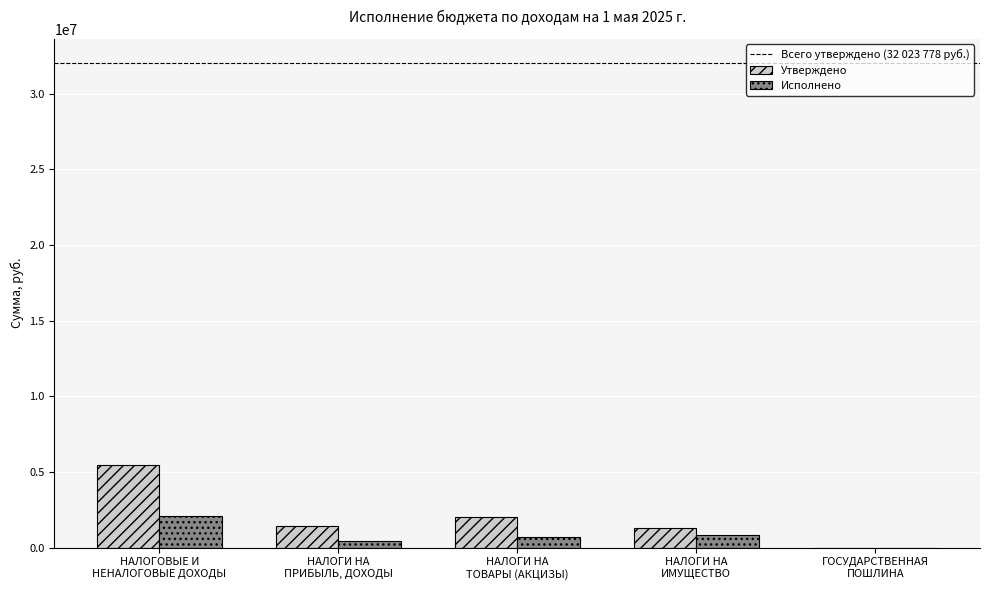

How many groups of bars are there?

5